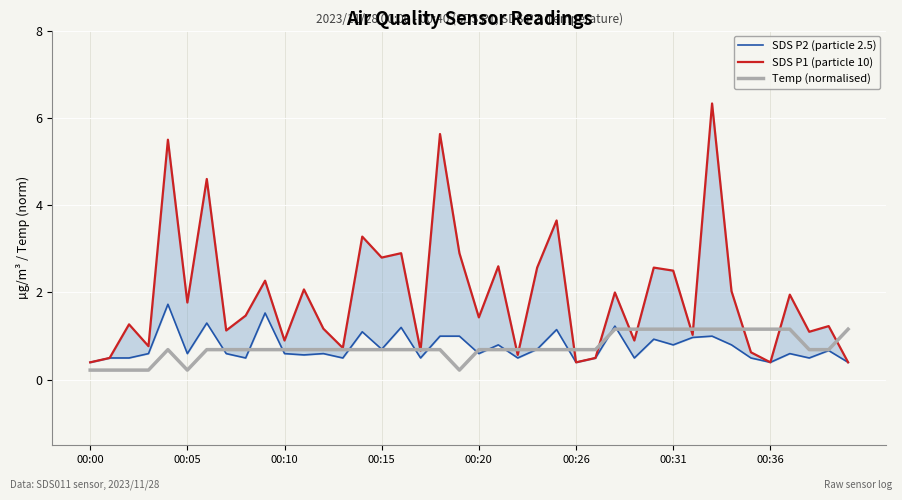

Is this an area chart (filled region under the line)?

No